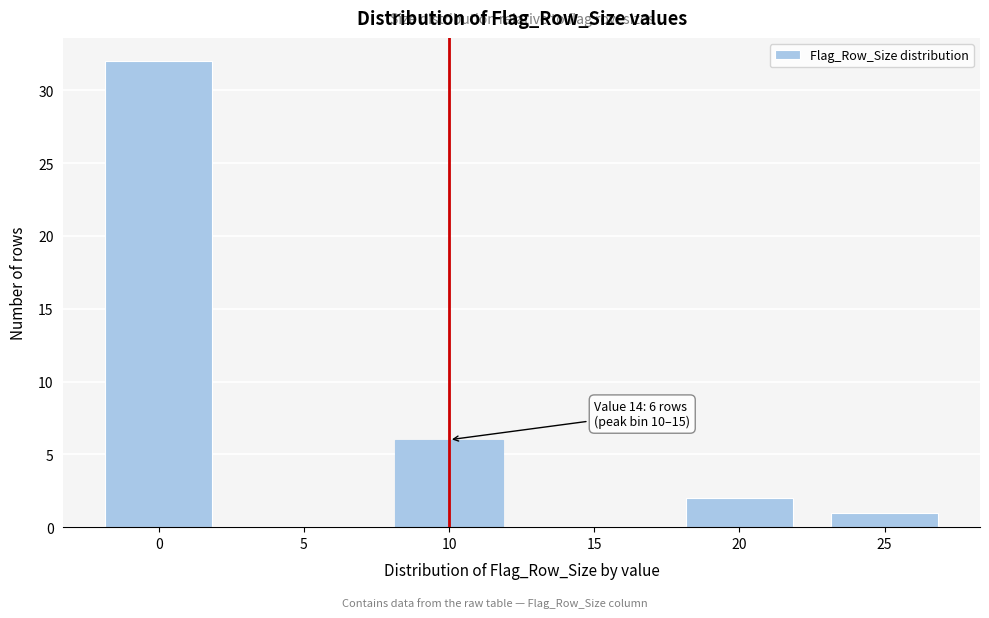

Reading left to right, what are all the values shown in this chart?

0=32	5=0	10=6	15=0	20=2	25=1